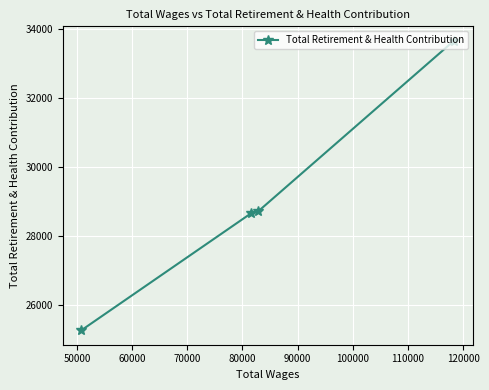

What is the smallest value displayed?

25278